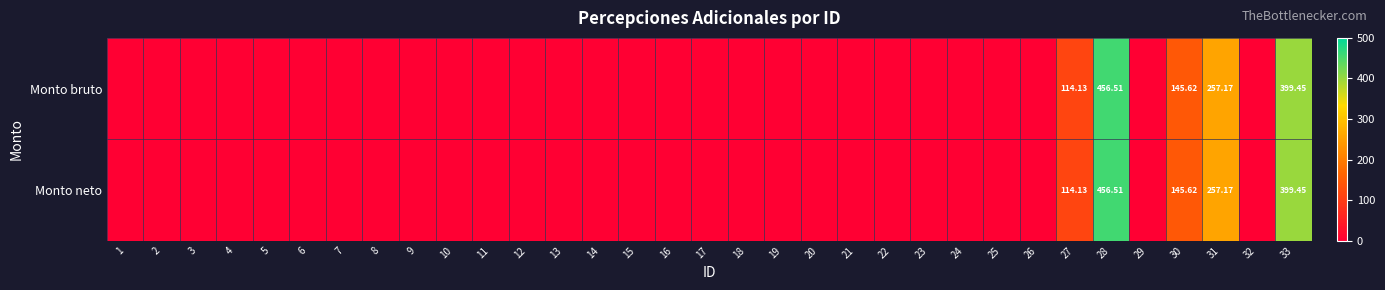

Which series has the largest total across all categories?

Monto bruto